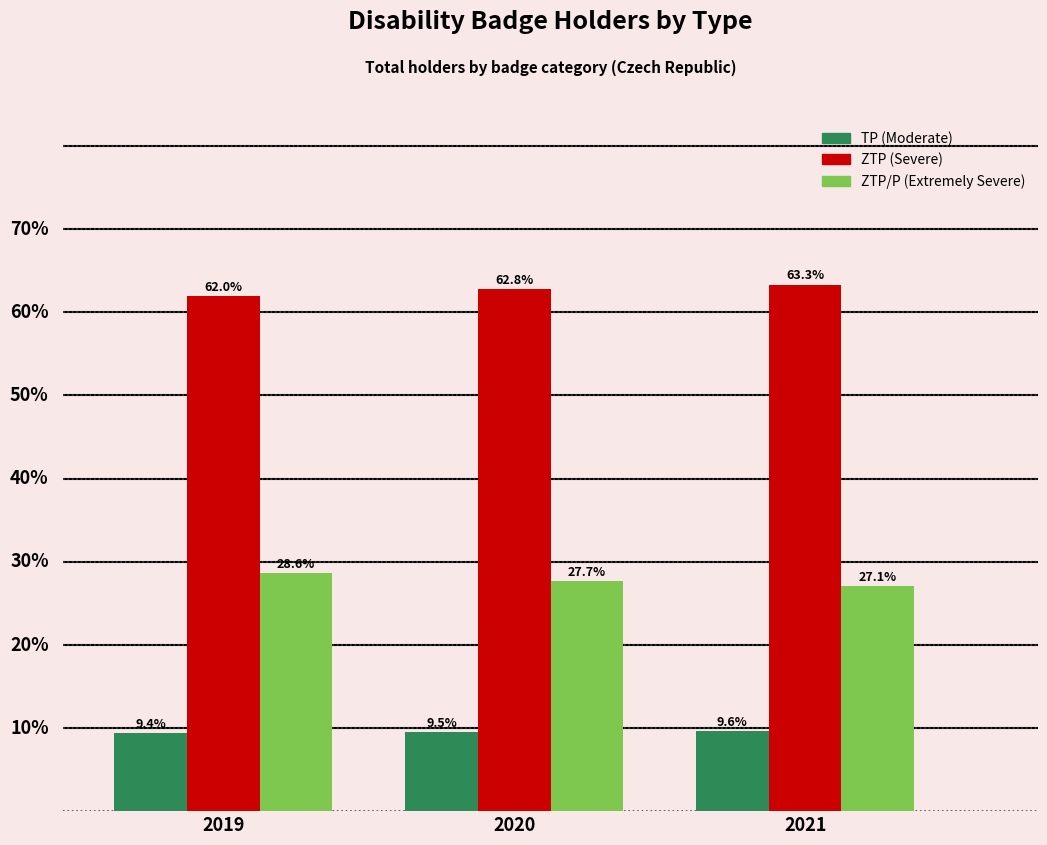

Which series has the largest total across all categories?

ZTP (Severe)